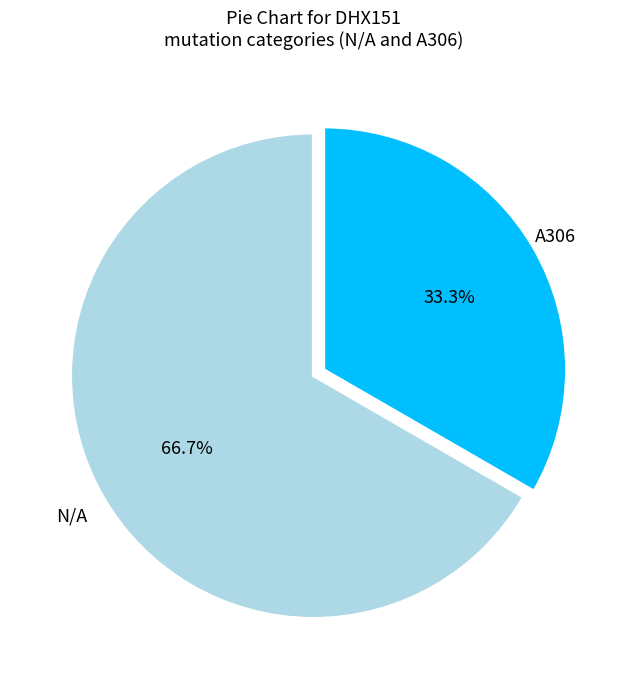

Is there a majority slice in this chart?

Yes